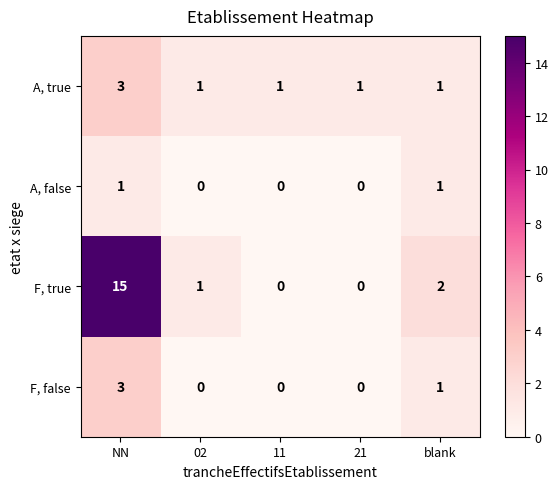

Reading left to right, extract all data points from this chart.

A, true: 3	1	1	1	1
A, false: 1	0	0	0	1
F, true: 15	1	0	0	2
F, false: 3	0	0	0	1